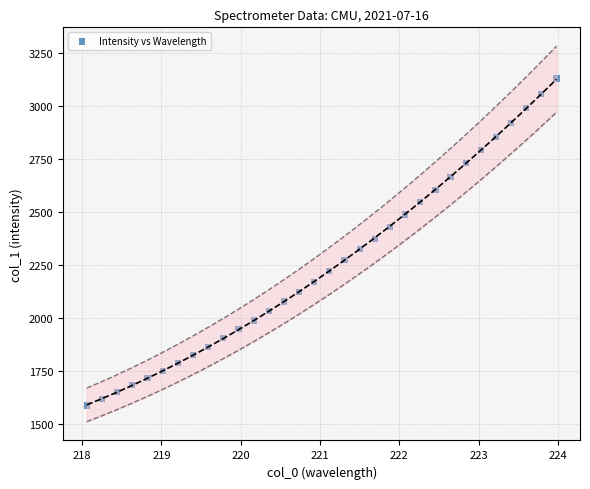

What is the range of X values (max minus min)?

5.9